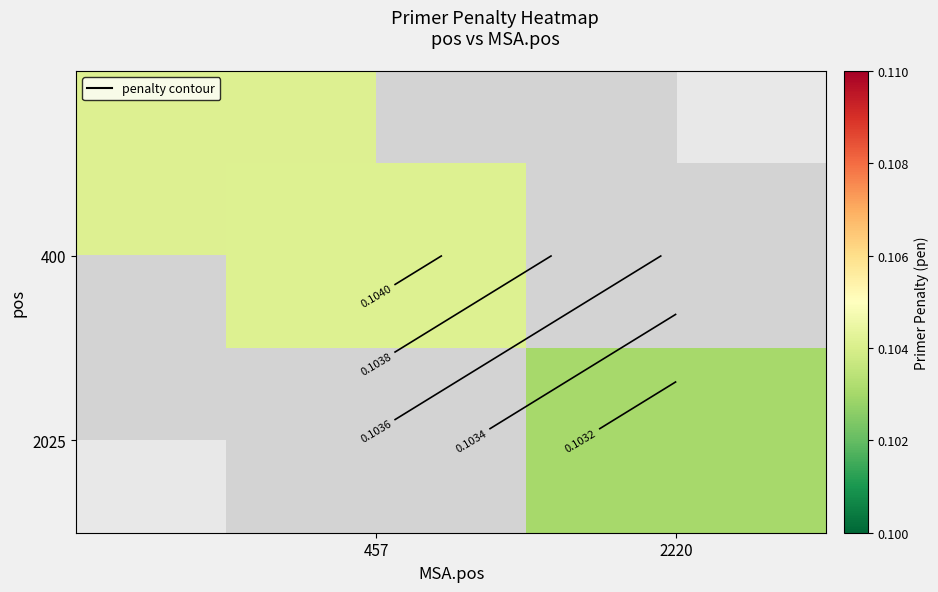

What is the greatest value displayed?

0.1